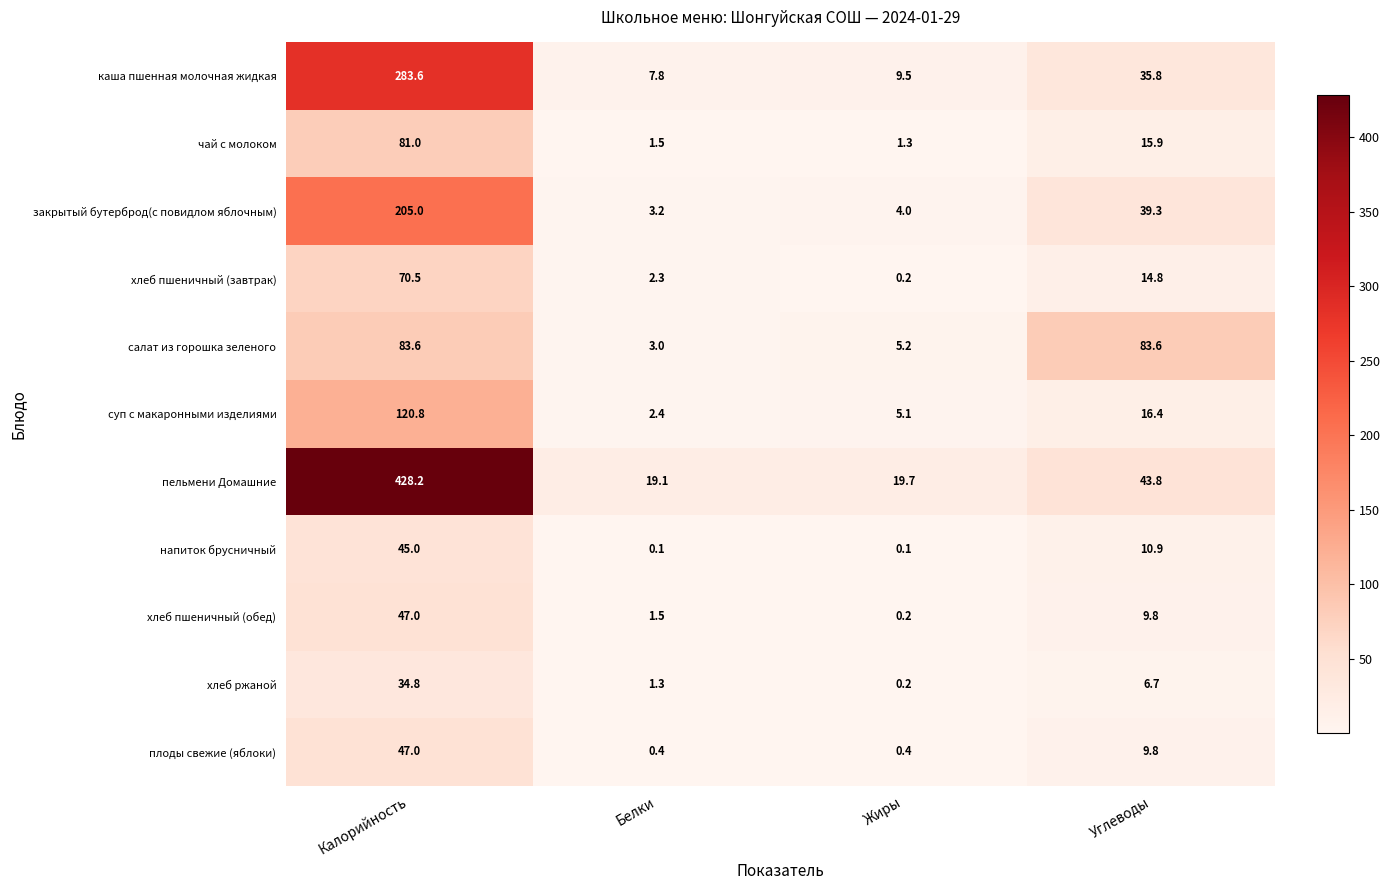

Rank the categories by хлеб пшеничный (обед) value from lowest to highest.

Жиры, Белки, Углеводы, Калорийность